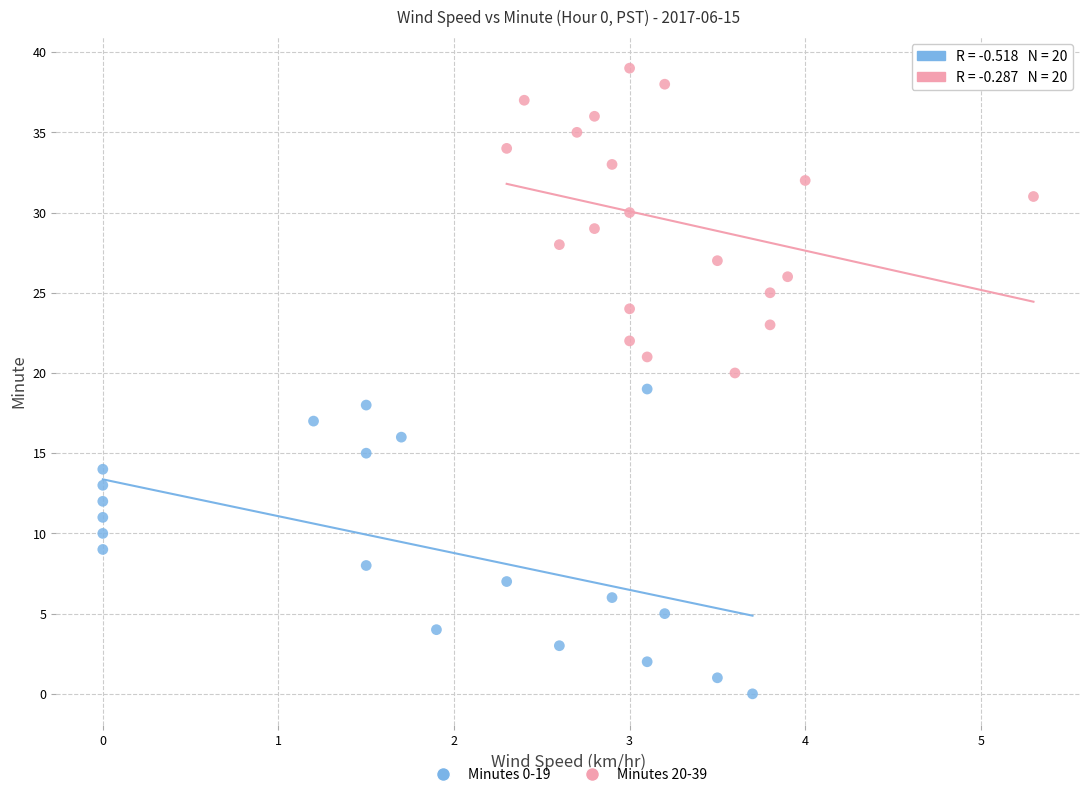

Which series contains the lowest Y value?

Minutes 0-19